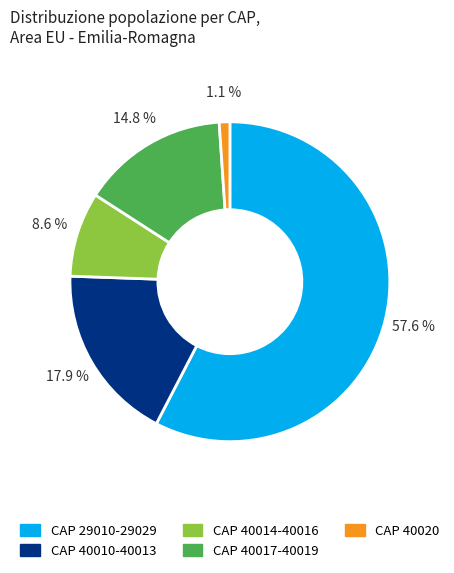

Does any single category account for the majority?

Yes